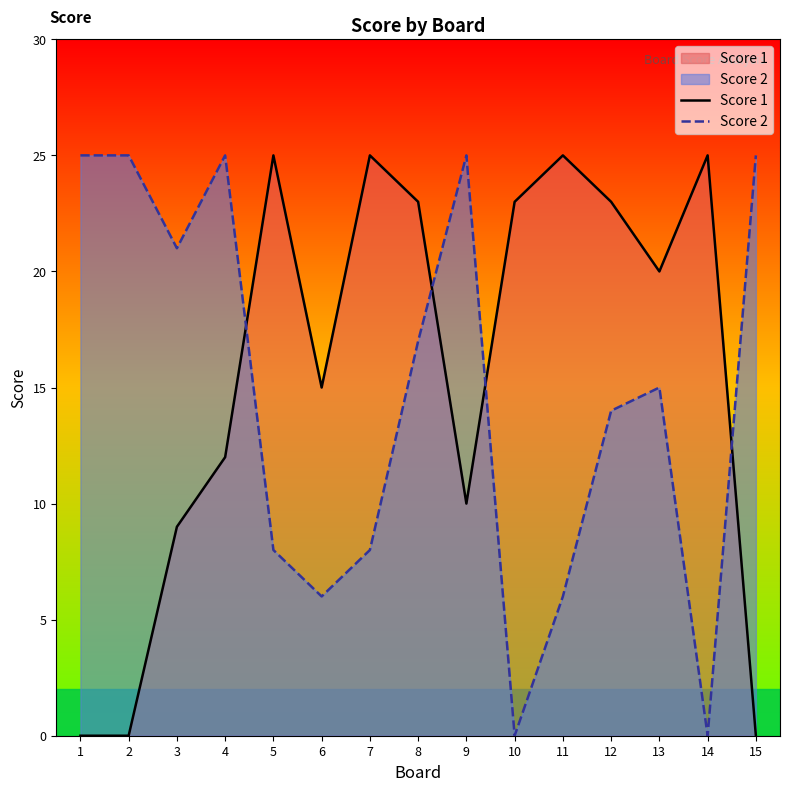

What is the total value across all series at 11?

31